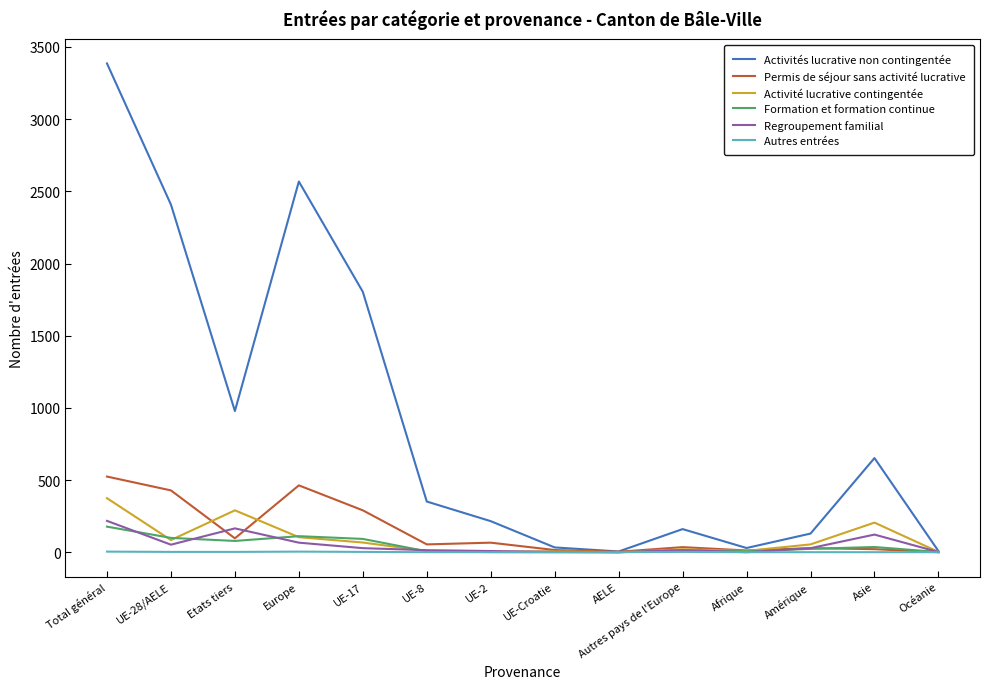

What is the total value across all series at Asie?

1036